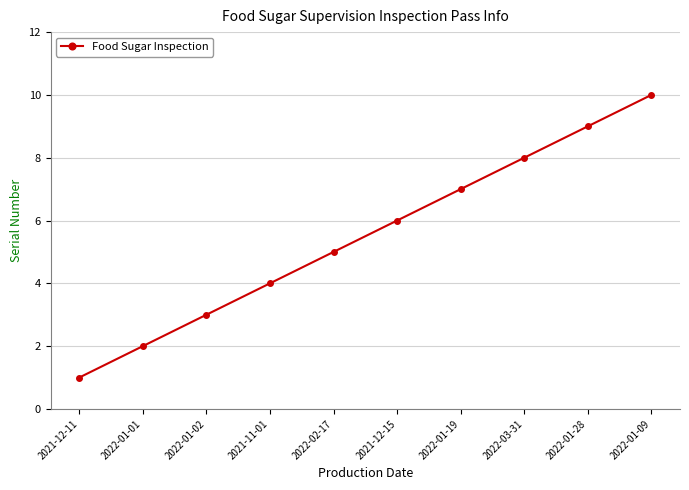

What is the difference between the values at 2021-11-01 and 2022-01-28?

5